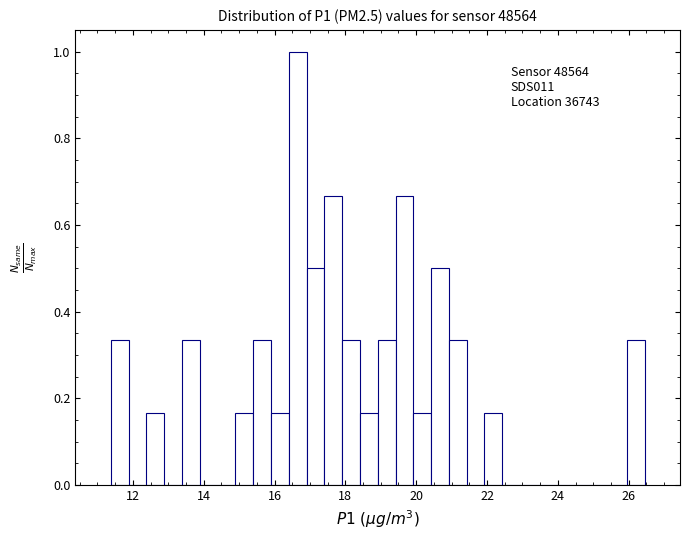

Around what value on the x-axis is the tallest bar? Give the approximate position of its centre, as read against the axis.

16.6